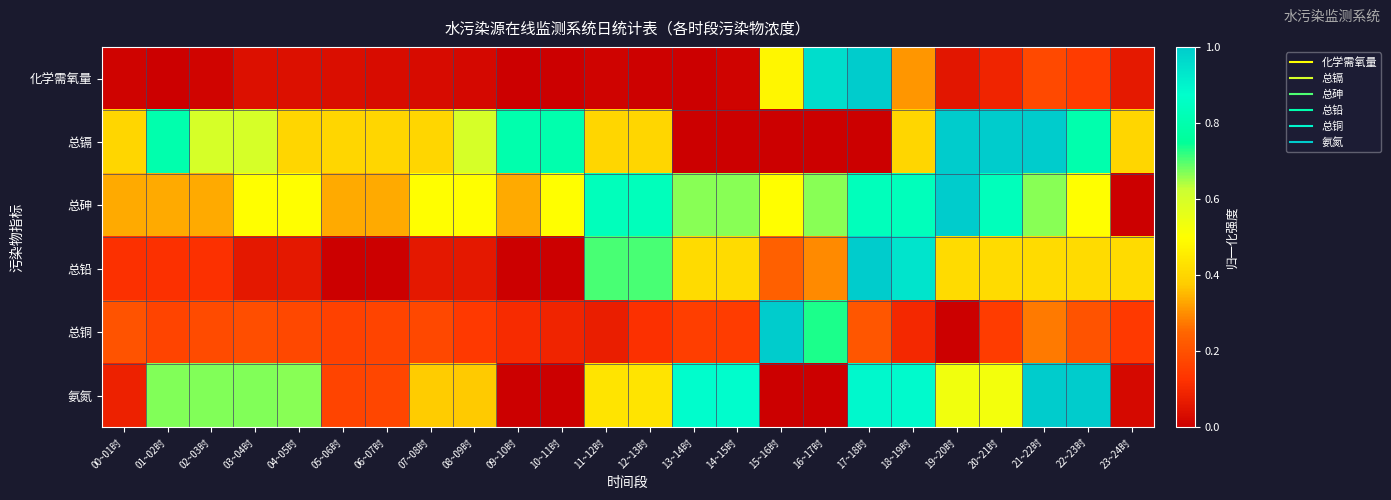

What is the greatest value displayed?

1.0